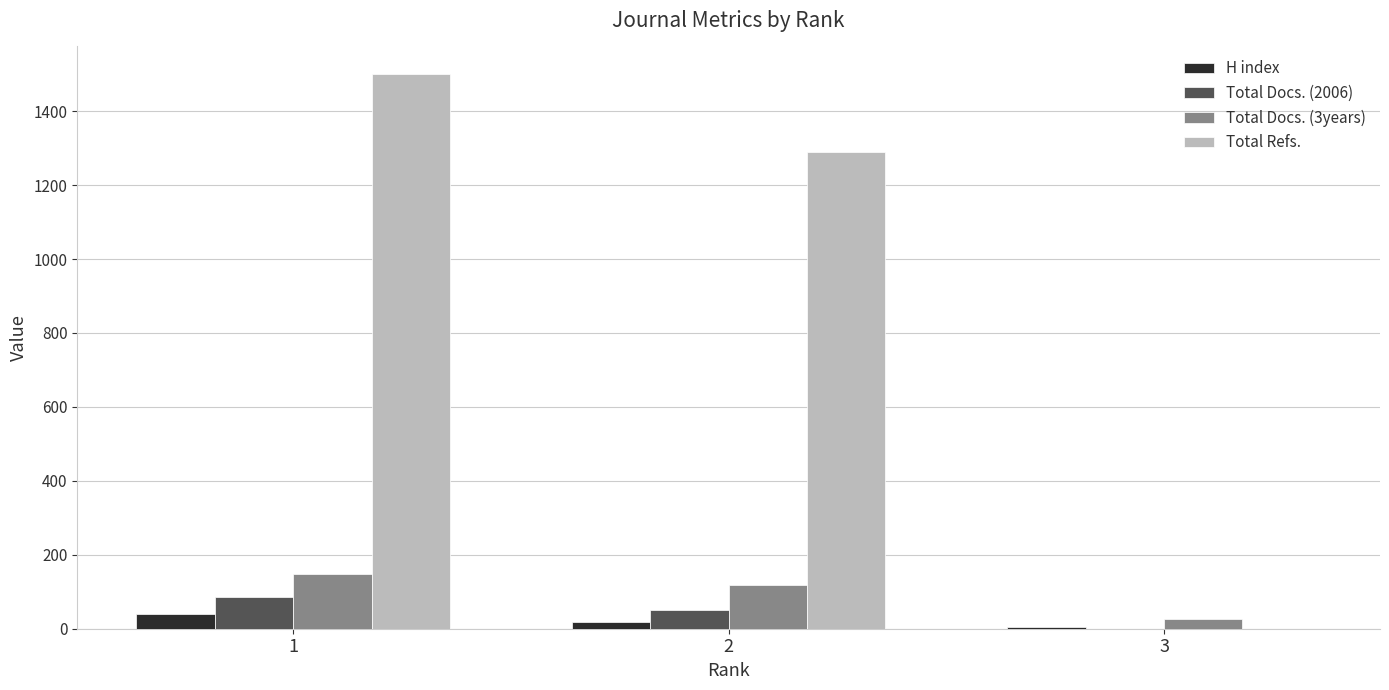

What is the greatest value displayed?

1500